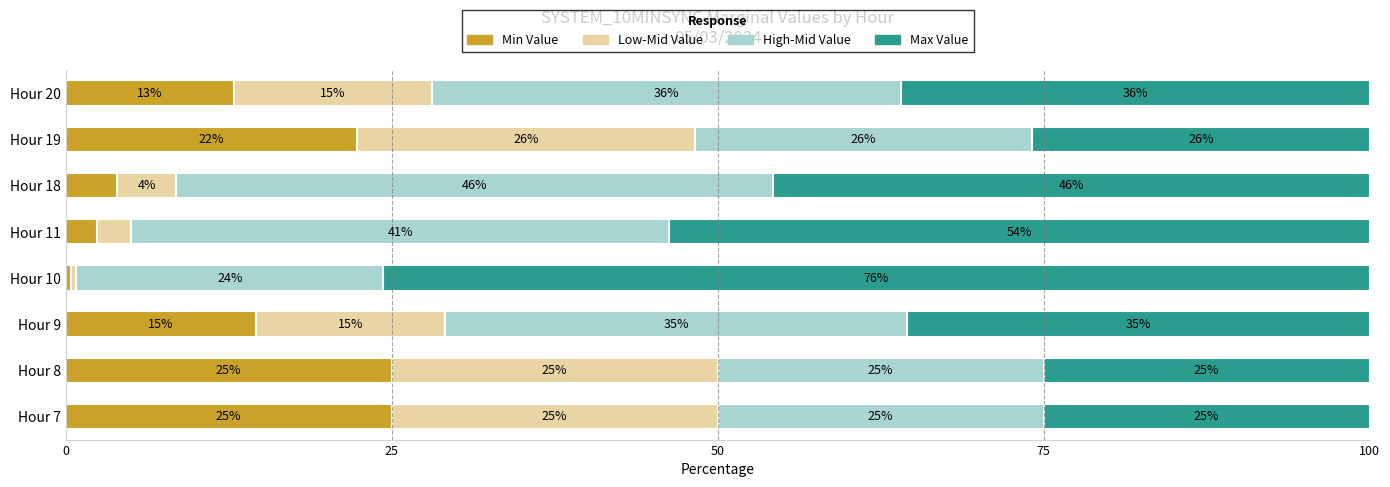

At which label does Min Value reach its minimum?

Hour 10